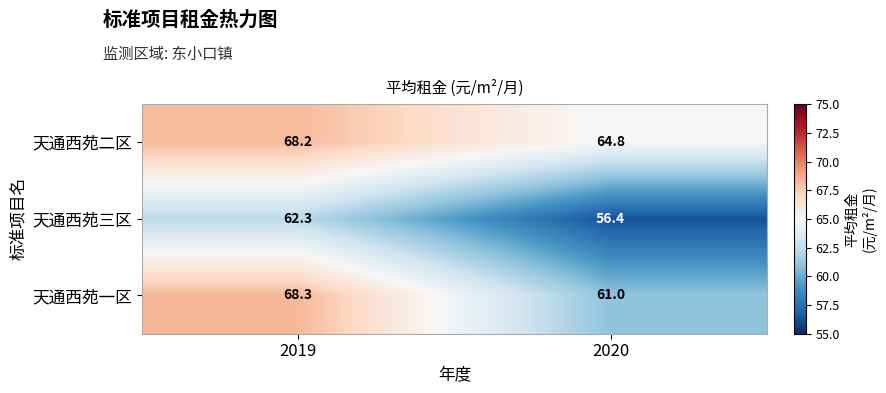

Rank the series at 2019 from lowest to highest value.

天通西苑三区, 天通西苑二区, 天通西苑一区